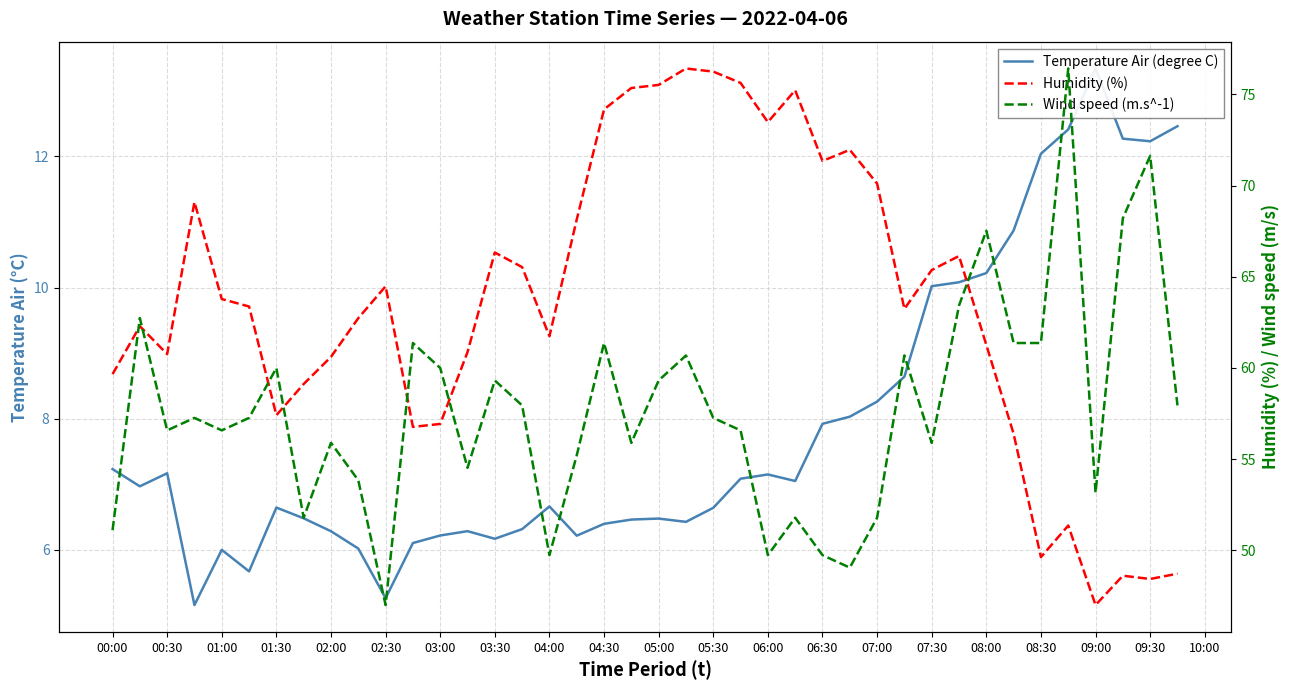

Does the chart have visible grid lines?

Yes